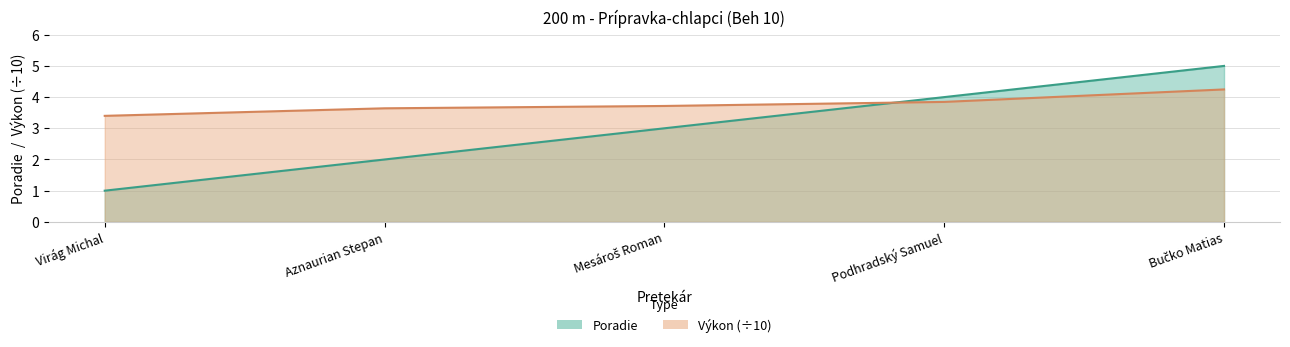

Does the chart have visible grid lines?

Yes